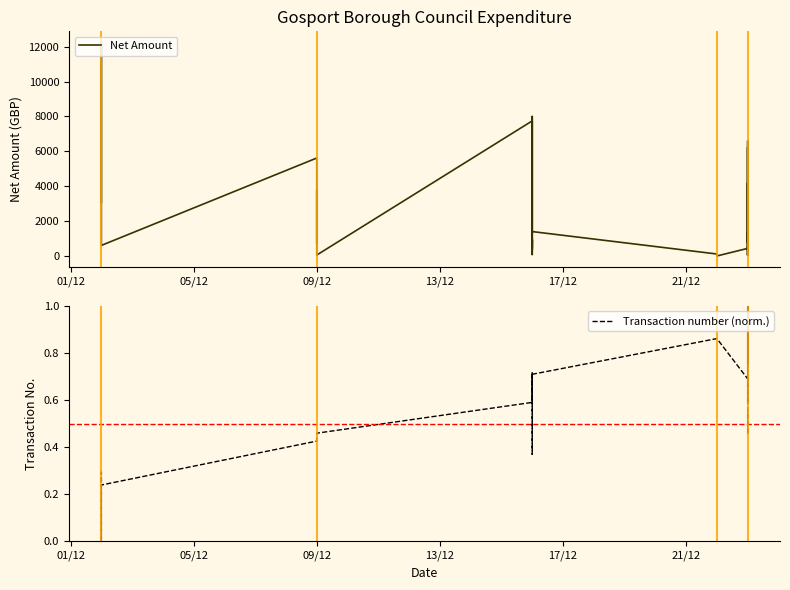

List the series in order of their overall mean, highest first.

Net Amount, Transaction number (norm.)